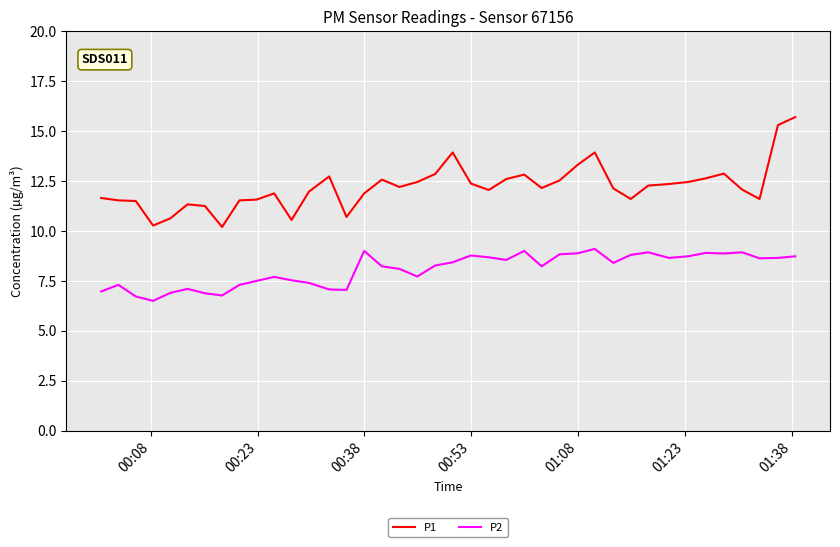

What is the difference between the maximum and minimum values in the P1 series?

5.5